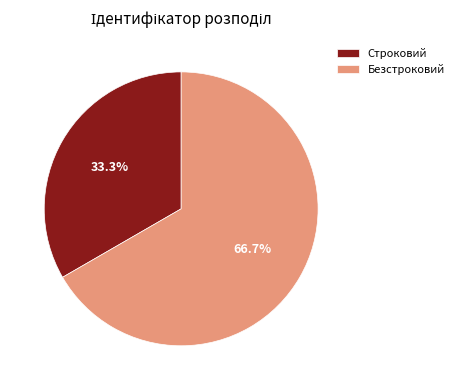

To the nearest percent, what portion does Строковий represent?

33%